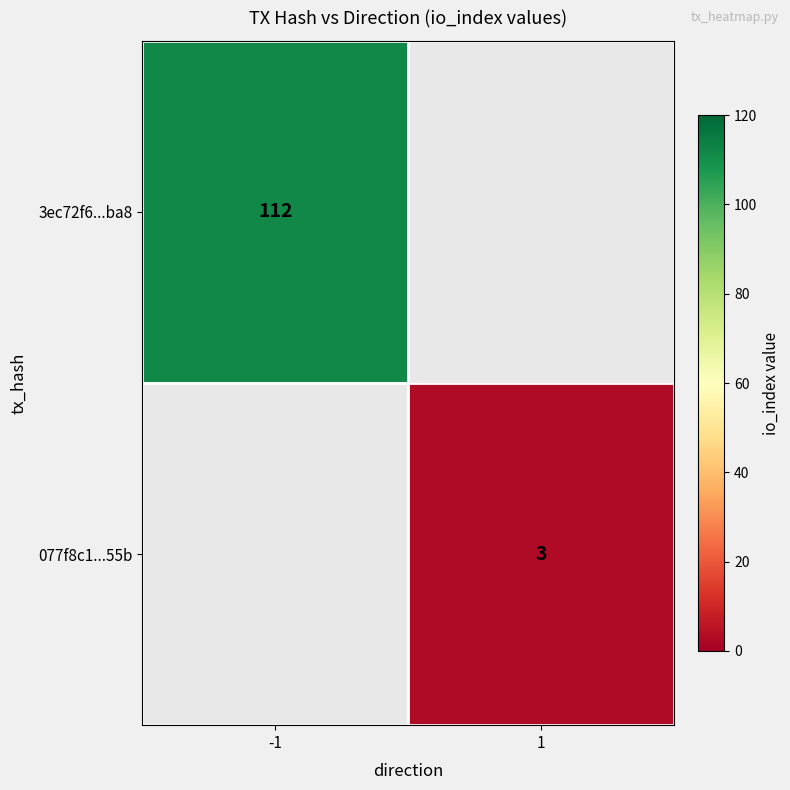

Is it true that 3ec72f6...ba8 equals 63 at -1?

False